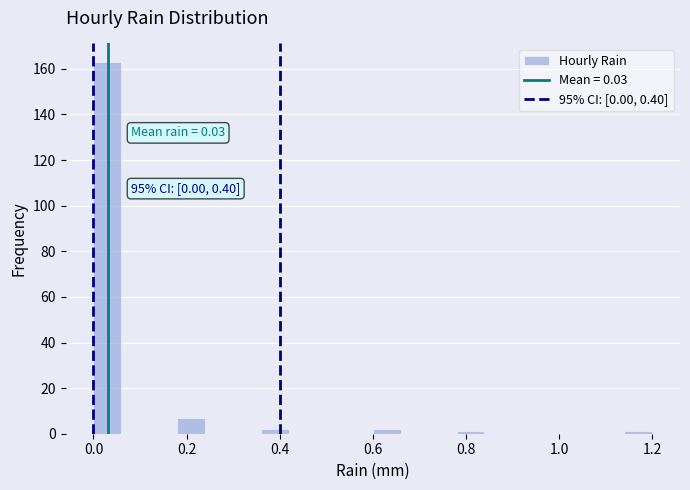

Read against the x-axis, roughly where is the centre of the tallest bar?

0.04